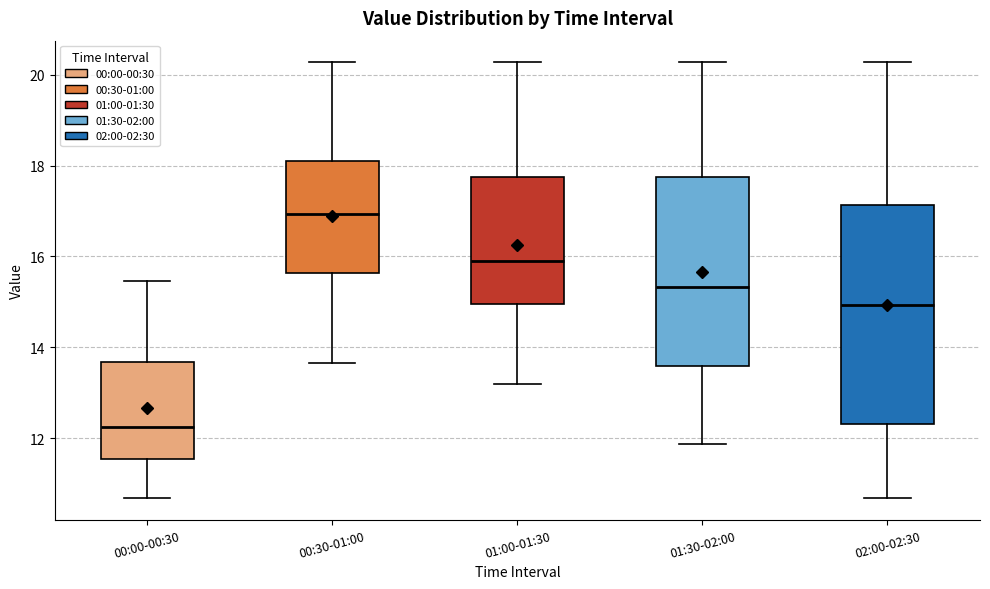

Comparing the boxes themselves (not the whiskers), which one is the tallest?

02:00-02:30